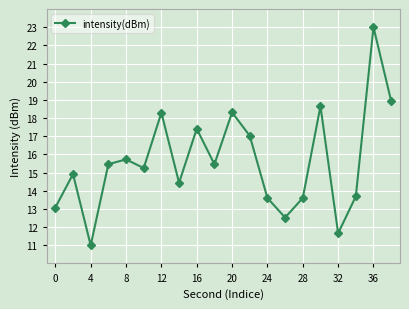

What is the greatest value displayed?

23.0